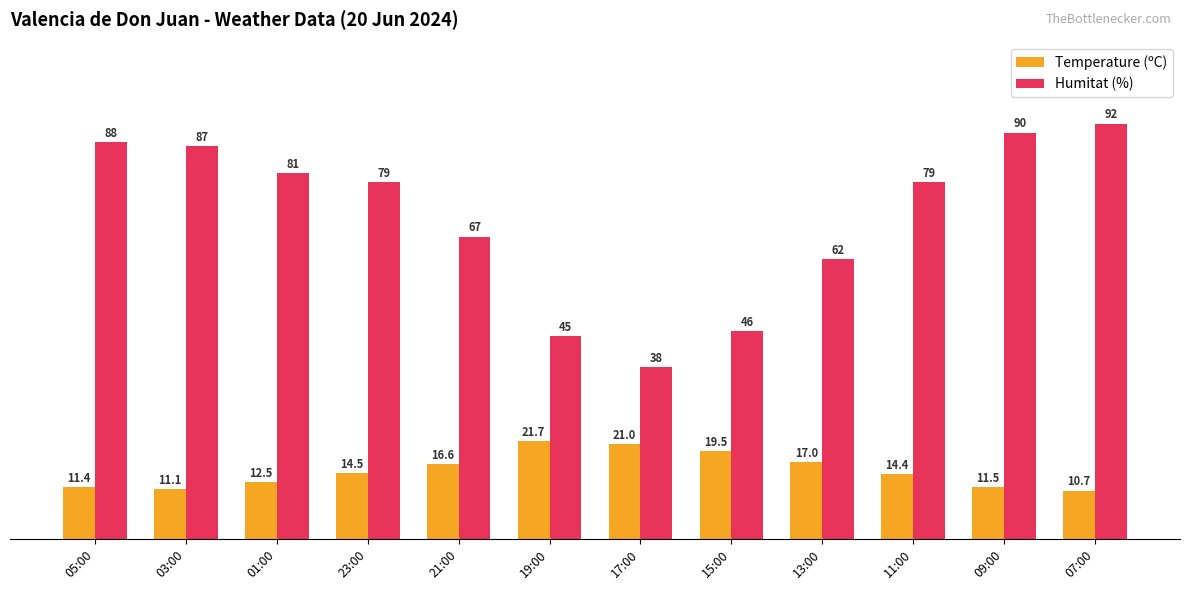

Where is Humitat (%) nearest to the value 65?

21:00